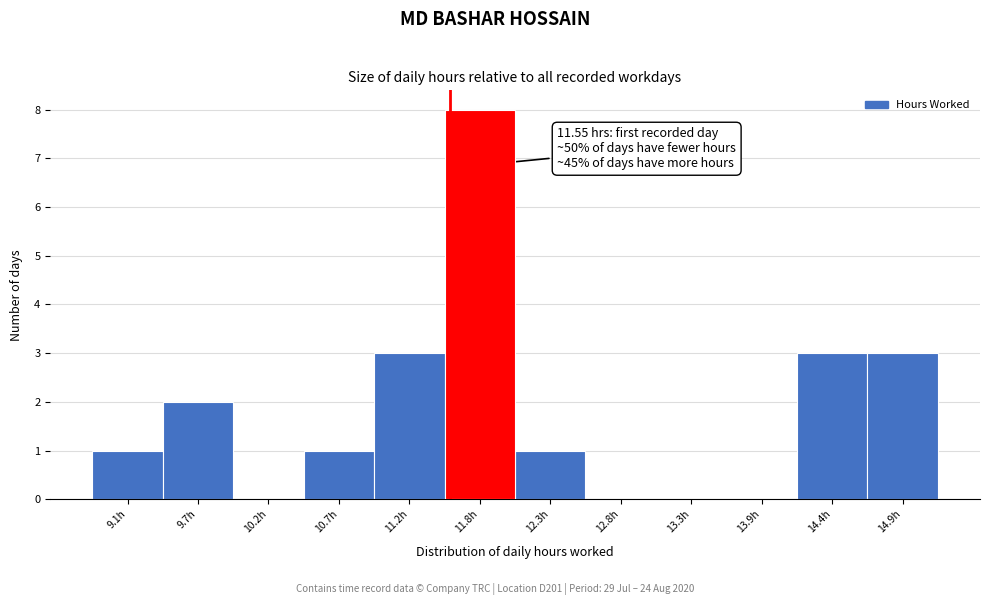

Over which range of the x-axis is the bar tallest?

11.5 to 12.0